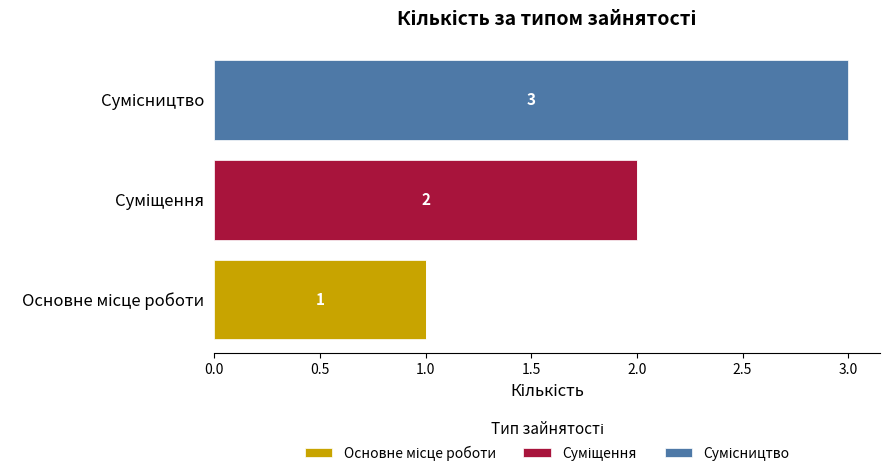

How many data points does each series have?

3